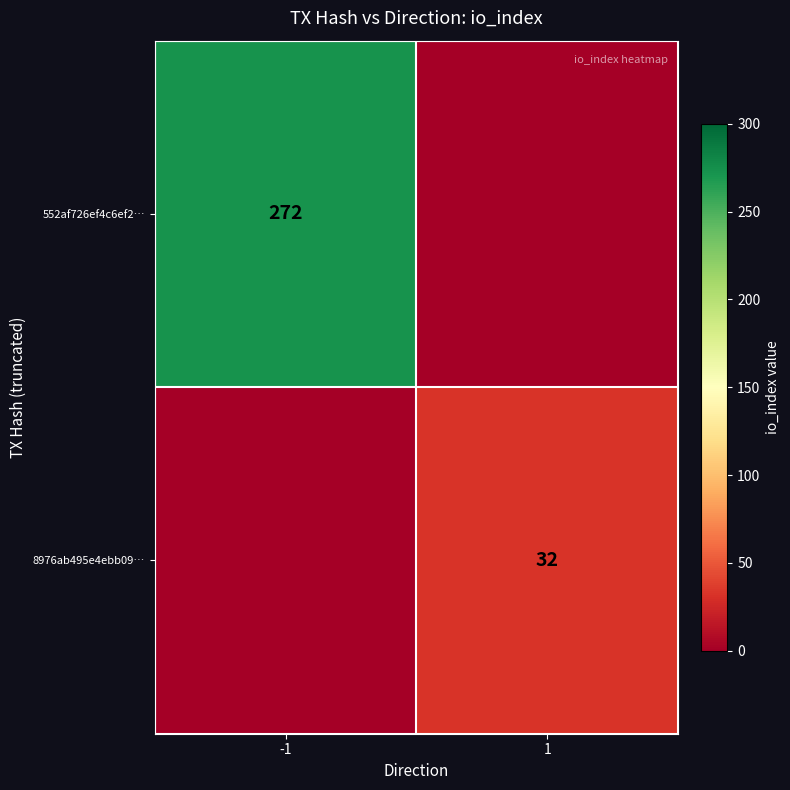

True or false: 8976ab495e4ebb09… has a value of 32 at 1.

True